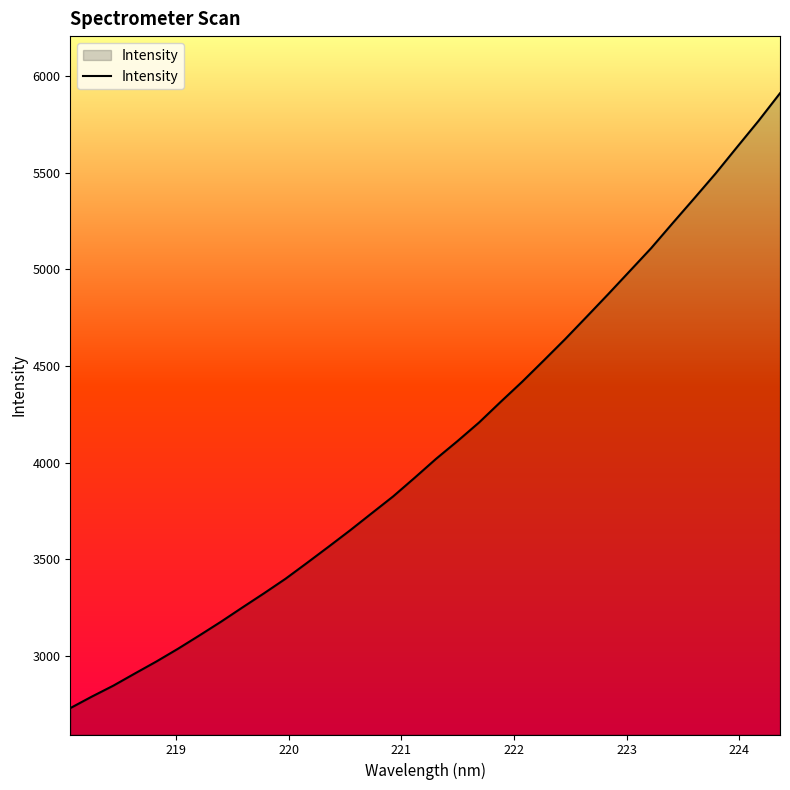

What is the difference between the maximum and minimum values?

3182.1